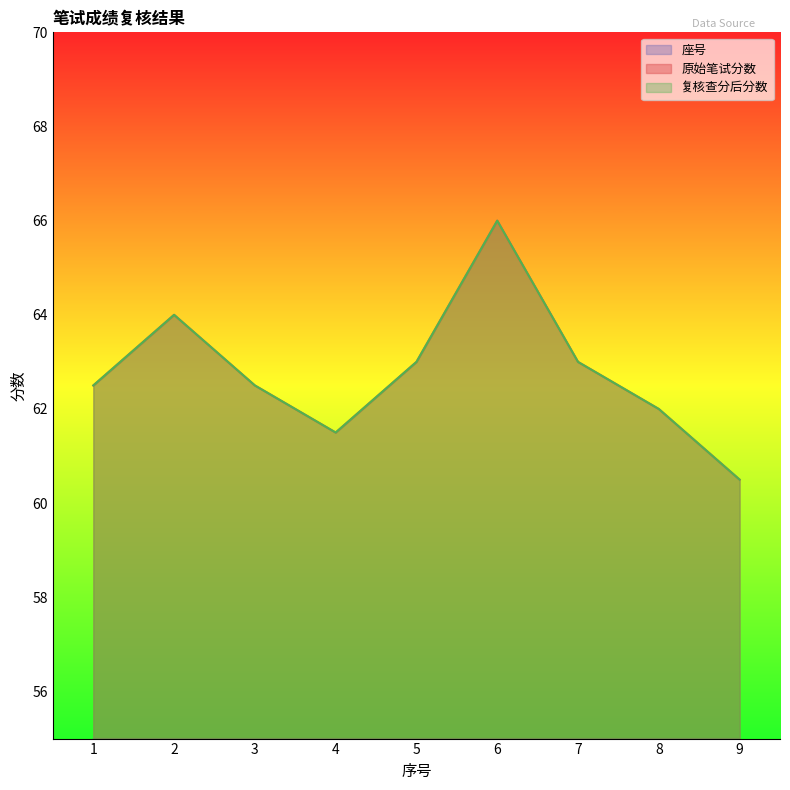

Which series changed the most between 2 and 8?

座号